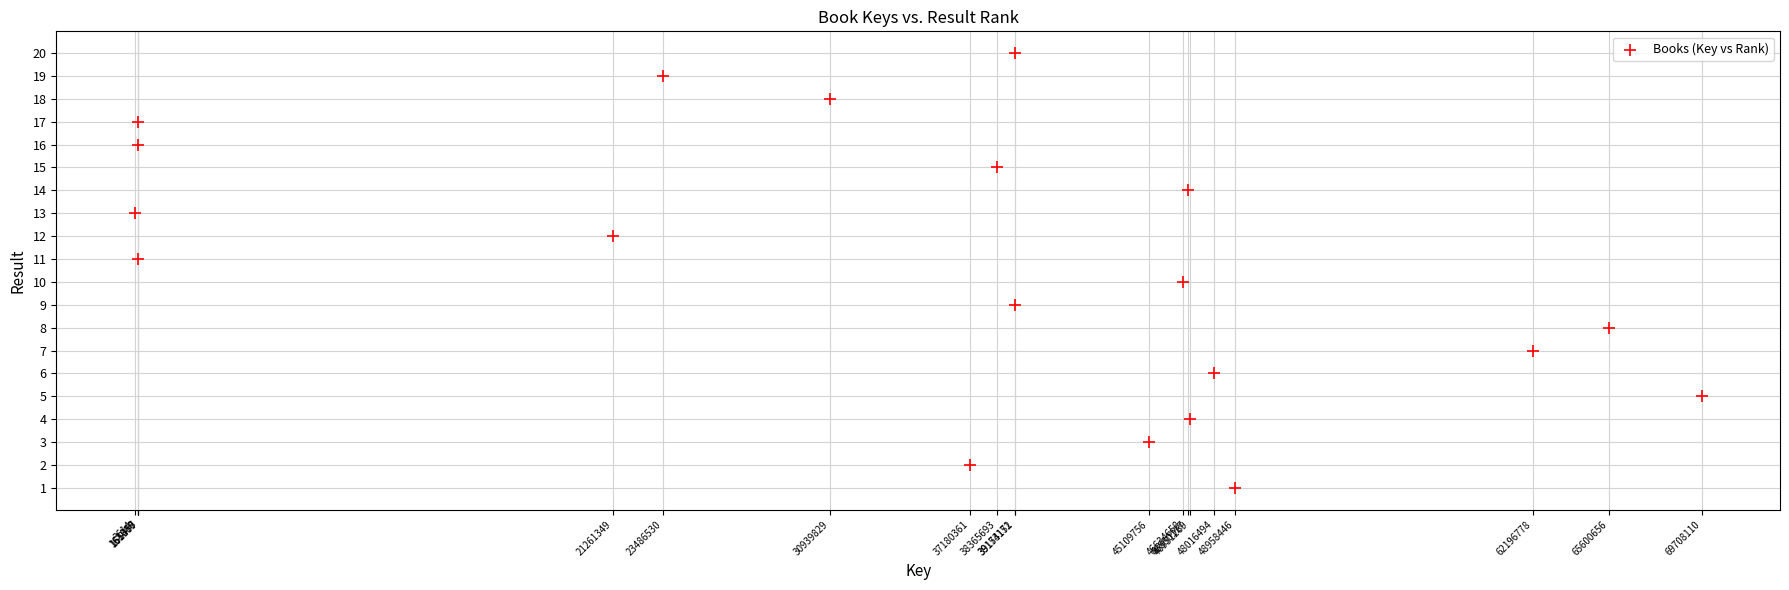

What is the range of Y values (max minus min)?

19